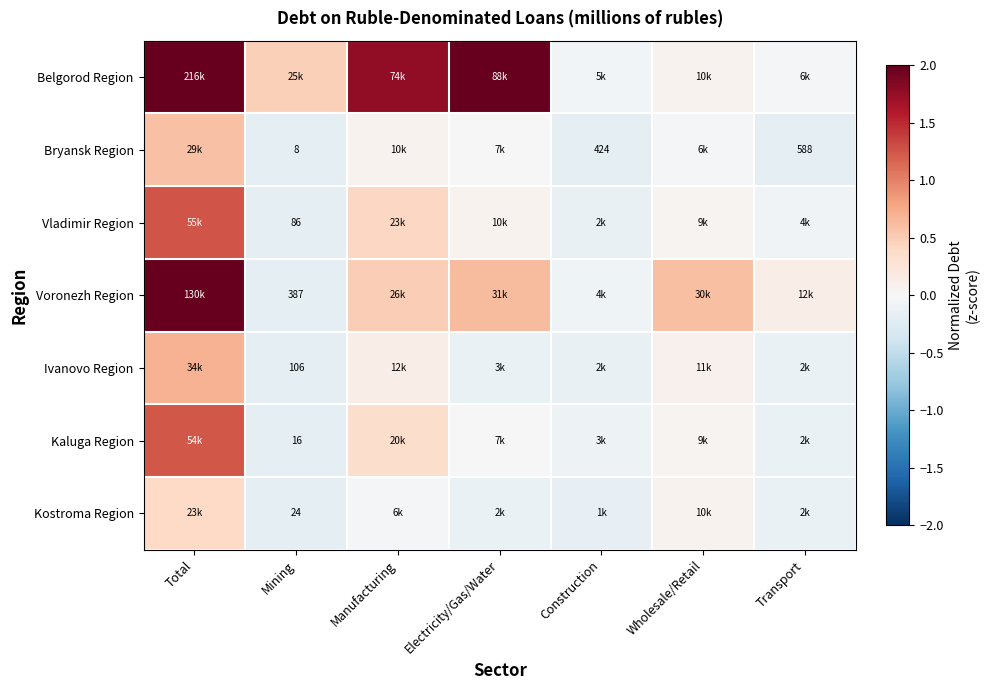

Which label corresponds to the largest value in the chart?

Total